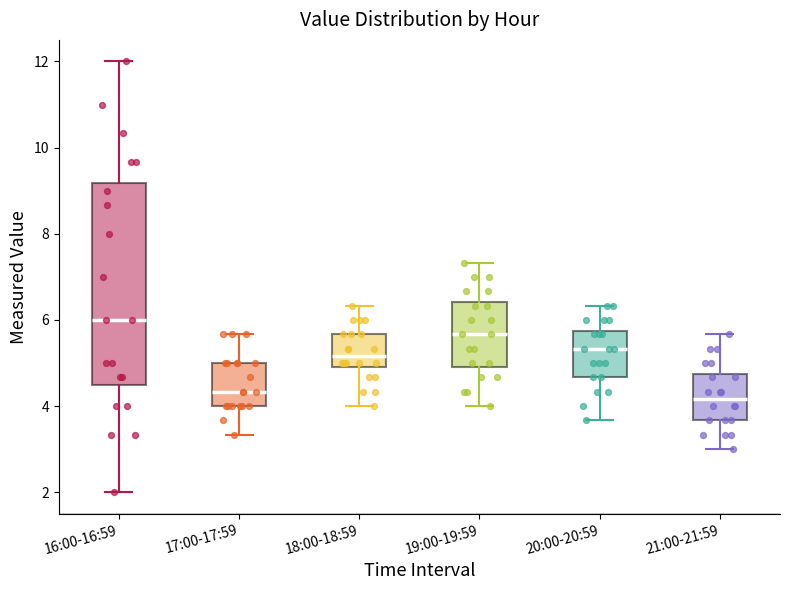

Reading left to right, transcribe this box plot: for each box, give where its median line is, the range the box spans, and where its two whiskers end, as read against the y-axis. The values are not printed on the chart, so give them approximately, as read against the axis.

16:00-16:59: median 6.0, box 4.6 to 9.2, whiskers 2.0 to 12.0
17:00-17:59: median 4.4, box 4.0 to 5.0, whiskers 3.4 to 5.6
18:00-18:59: median 5.2, box 5.0 to 5.6, whiskers 4.0 to 6.4
19:00-19:59: median 5.6, box 5.0 to 6.4, whiskers 4.0 to 7.4
20:00-20:59: median 5.4, box 4.6 to 5.8, whiskers 3.6 to 6.4
21:00-21:59: median 4.2, box 3.6 to 4.8, whiskers 3.0 to 5.6